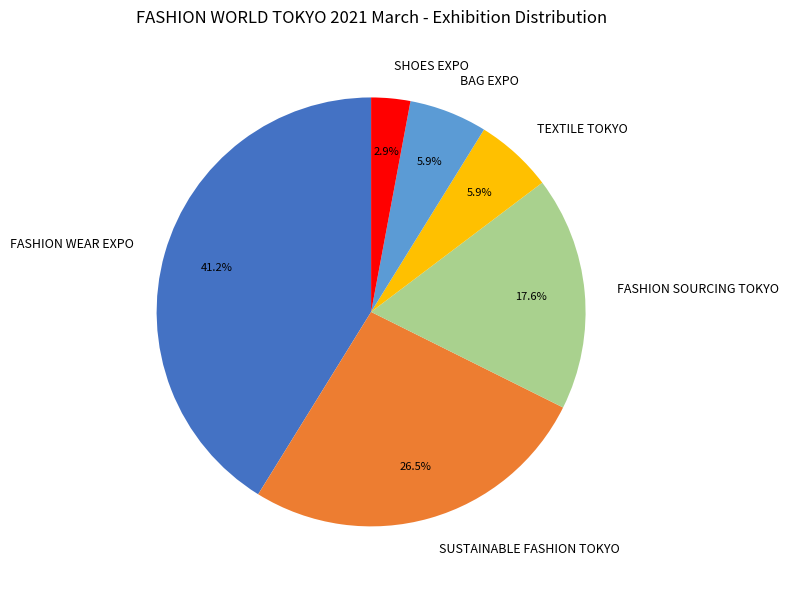

To the nearest percent, what is the difference between the largest and smallest slice percentages?

38%